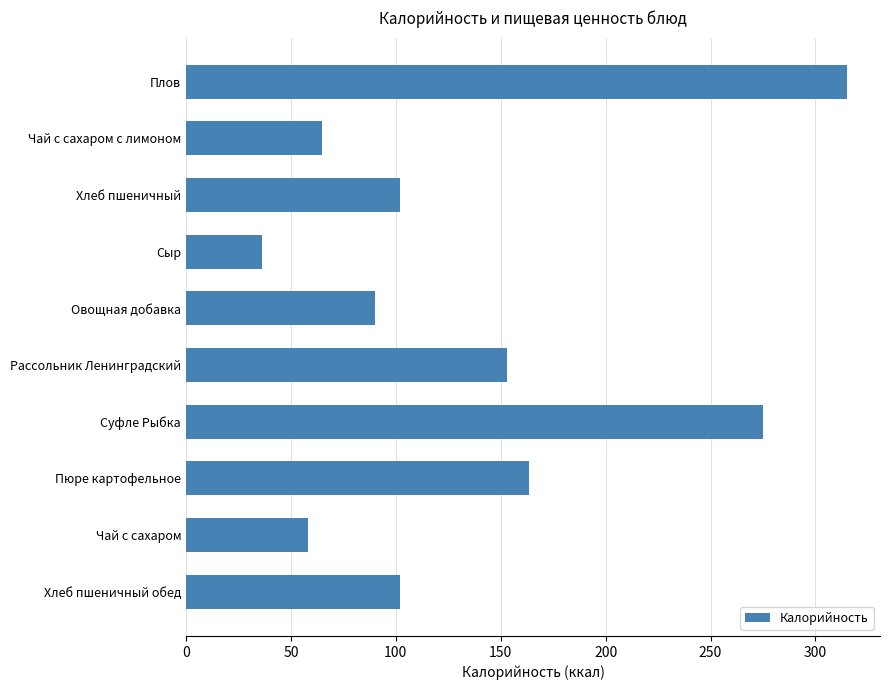

Reading bottom to top, list all the values displayed in this chart.

Хлеб пшеничный обед=102.0	Чай с сахаром=58.0	Пюре картофельное=163.5	Суфле Рыбка=275.0	Рассольник Ленинградский=153.0	Овощная добавка=90.0	Сыр=36.0	Хлеб пшеничный=102.0	Чай с сахаром с лимоном=64.8	Плов=315.0